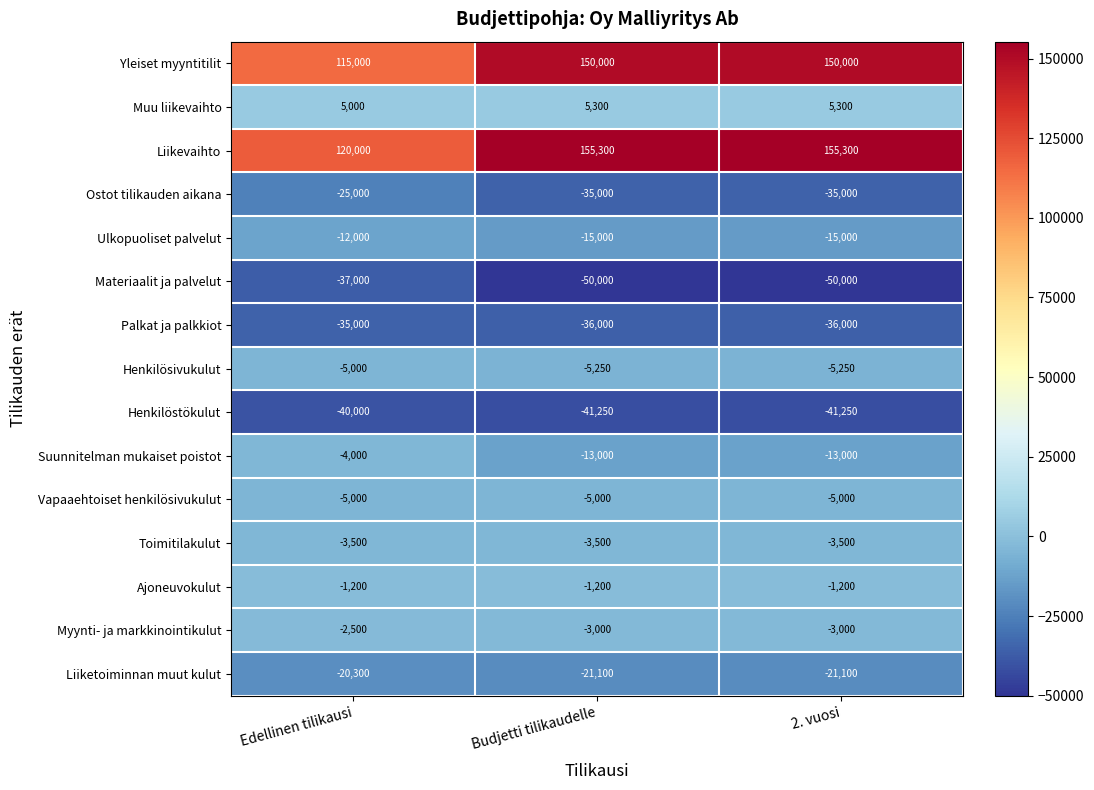

What is the difference between the highest and lowest values at 2. vuosi?

205300